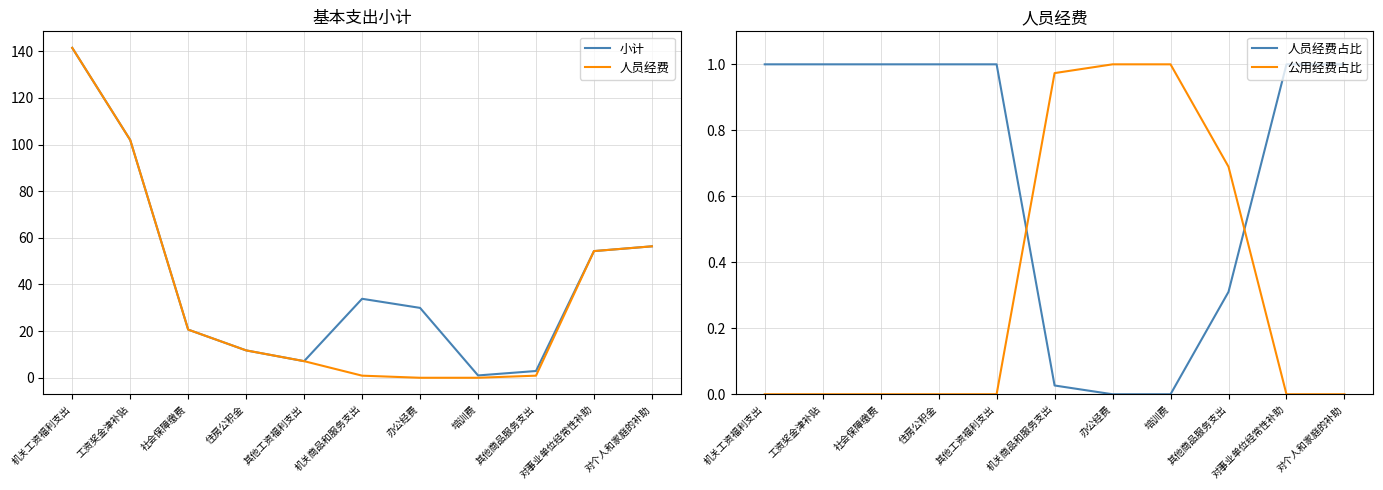

Reading right to left, list all the values displayed in this chart.

小计: 56.4	54.3	2.9	1.0	30.0	33.9	7.1	11.7	20.6	102.0	141.5
人员经费: 56.4	54.3	0.9	0.0	0.0	0.9	7.1	11.7	20.6	102.0	141.5
人员经费占比: 1.0	1.0	0.3	0.0	0.0	0.0	1.0	1.0	1.0	1.0	1.0
公用经费占比: 0.0	0.0	0.7	1.0	1.0	1.0	0.0	0.0	0.0	0.0	0.0